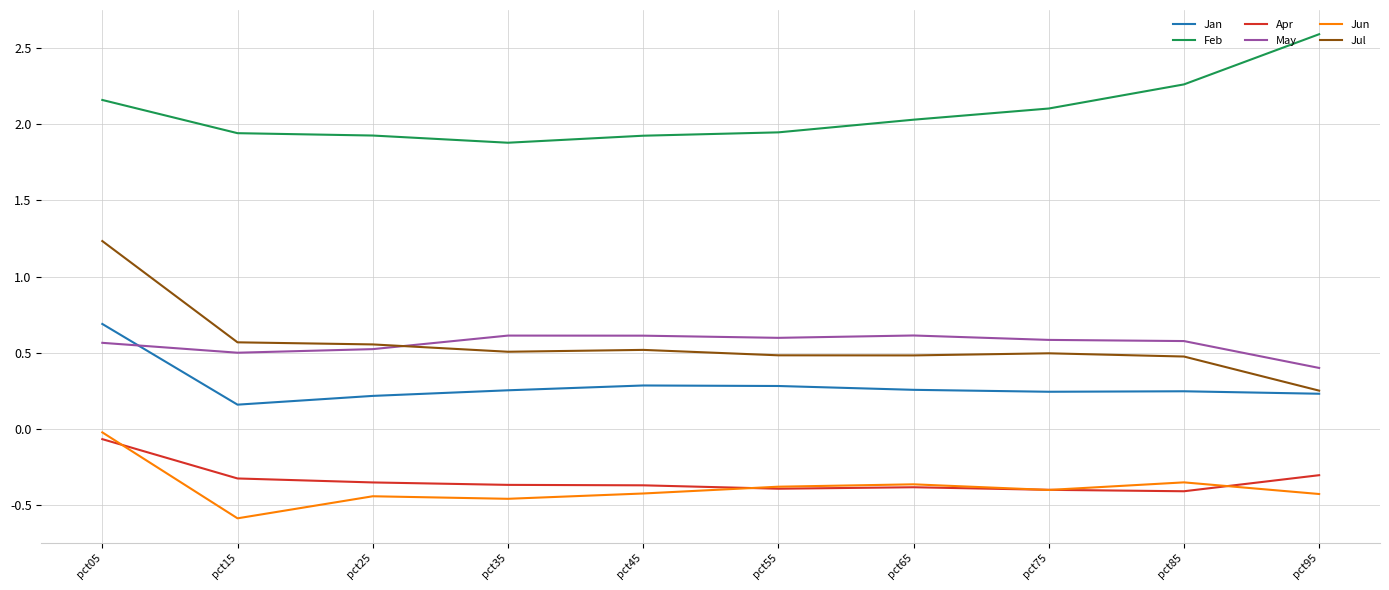

What are all the series names shown in the legend?

Jan, Feb, Apr, May, Jun, Jul